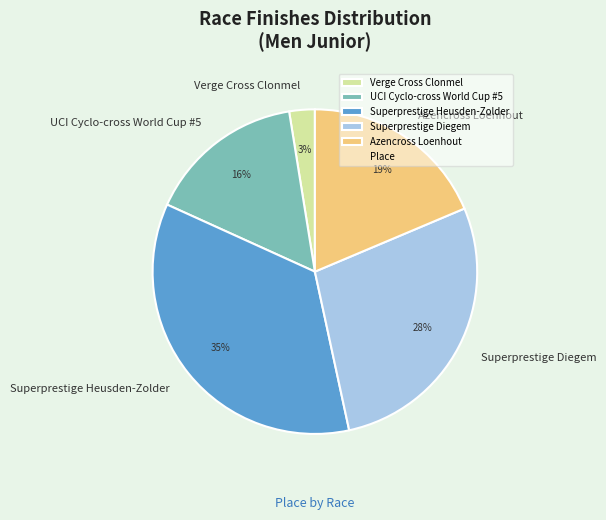

Do Superprestige Diegem and UCI Cyclo-cross World Cup #5 together represent more than half of the pie?

No